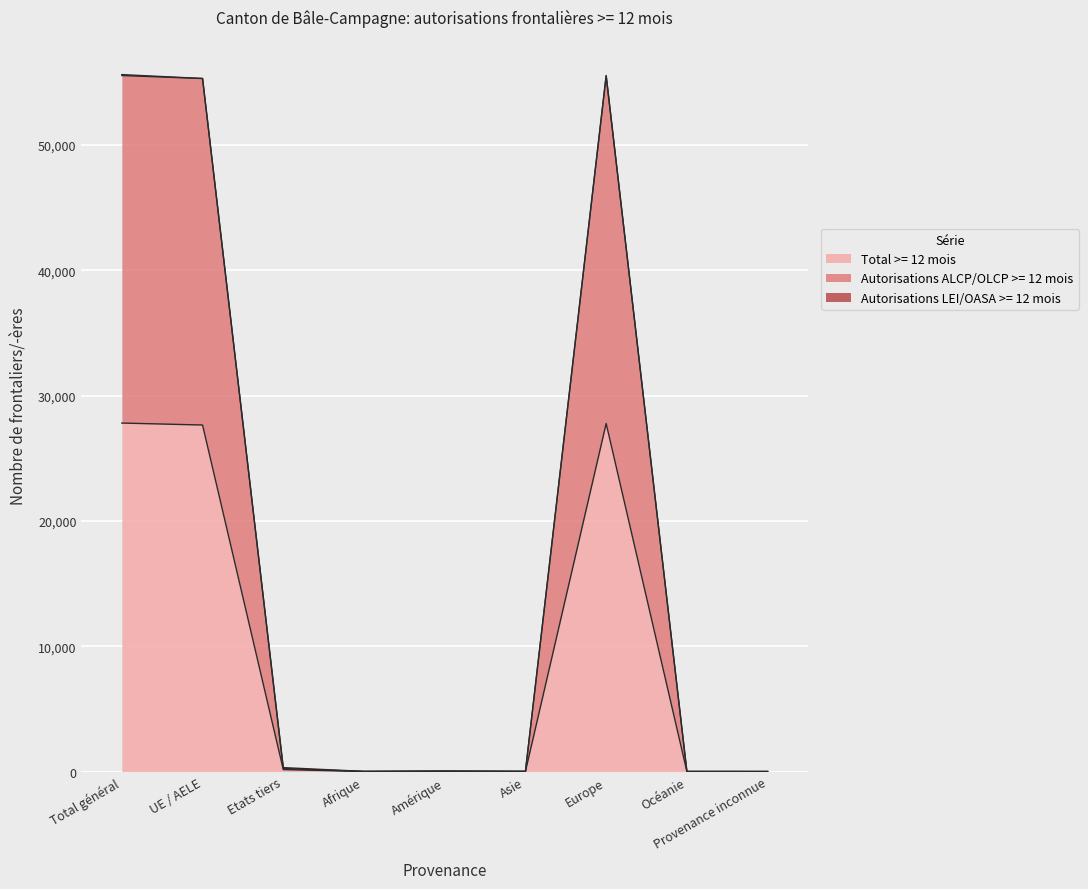

True or false: Autorisations ALCP/OLCP >= 12 mois has a value of 55312 at UE / AELE.

True